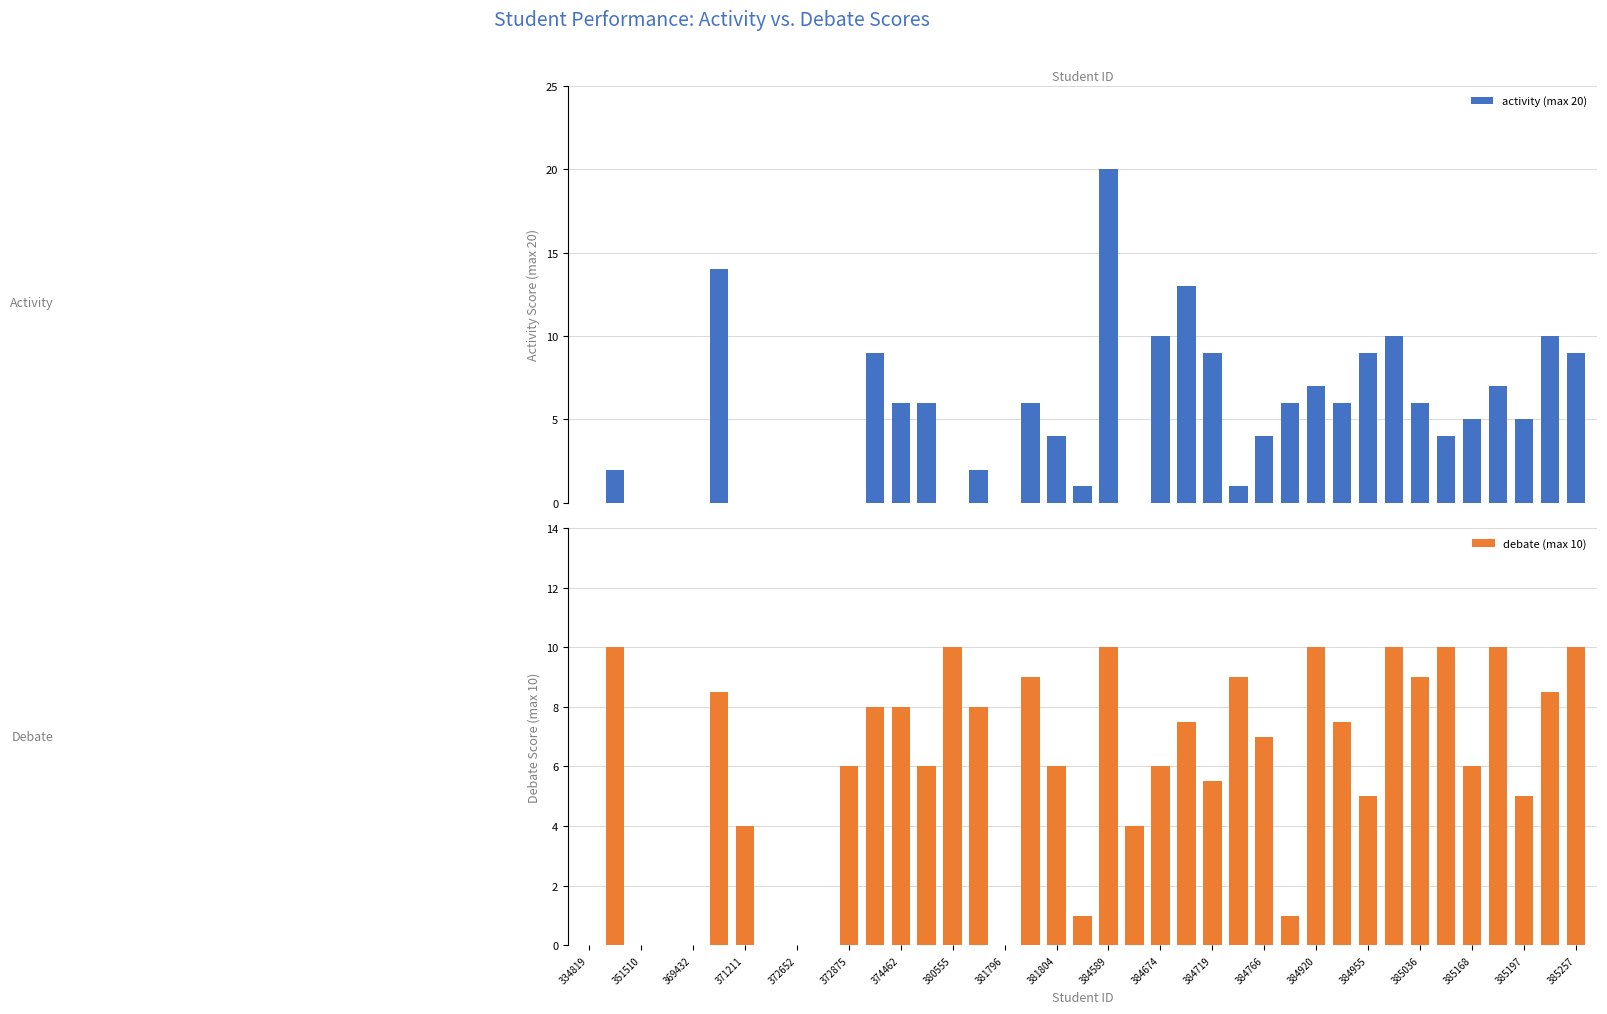

What is the value of the activity (max 20) bar at the 37th from the left?

5.0